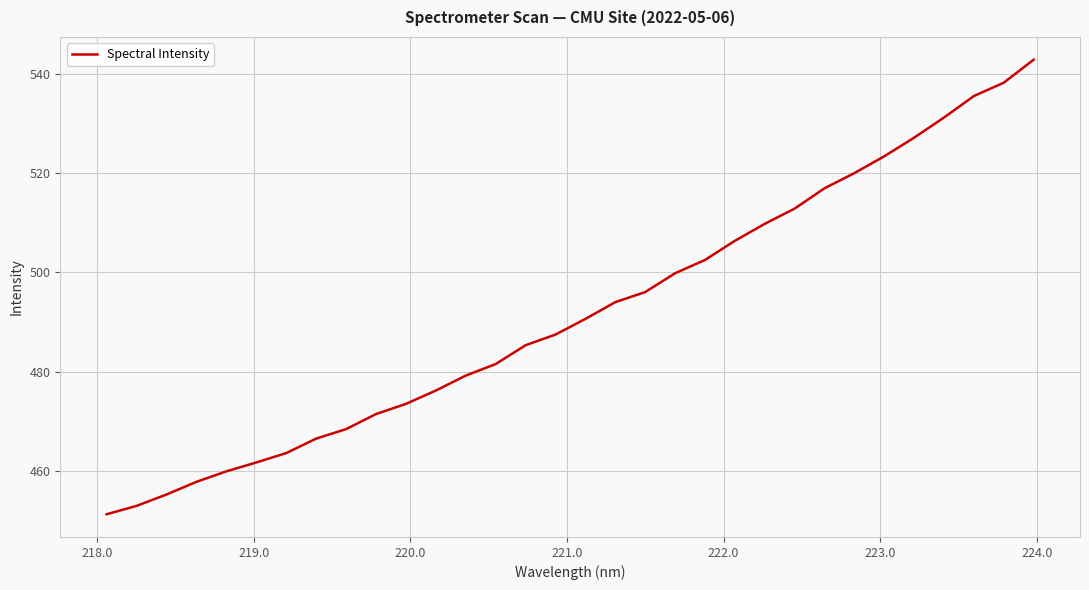

How many lines are shown in the chart?

1